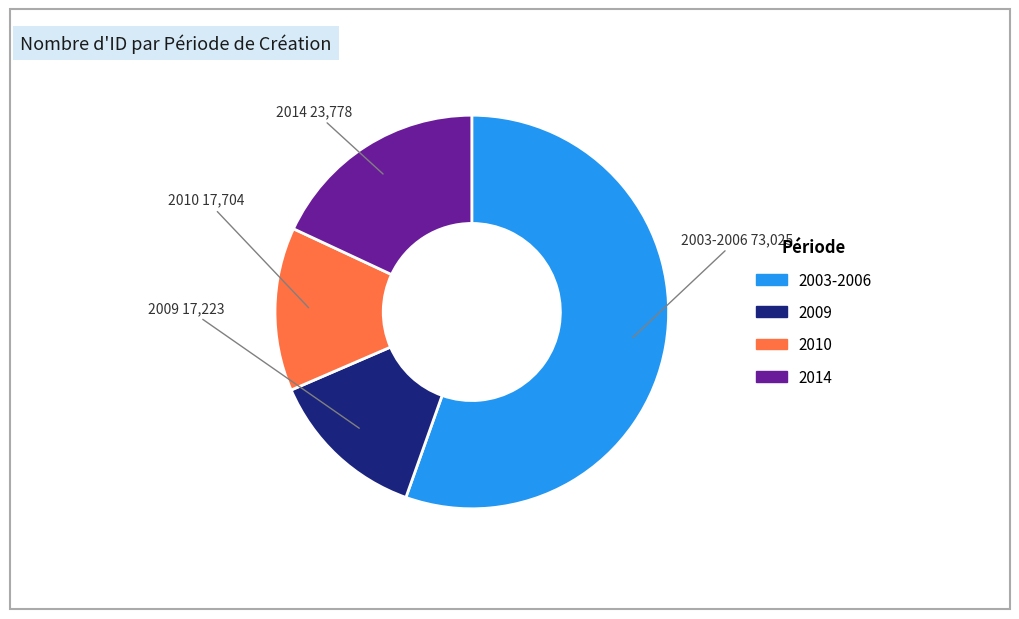

Is there any slice that represents more than half of the pie?

Yes